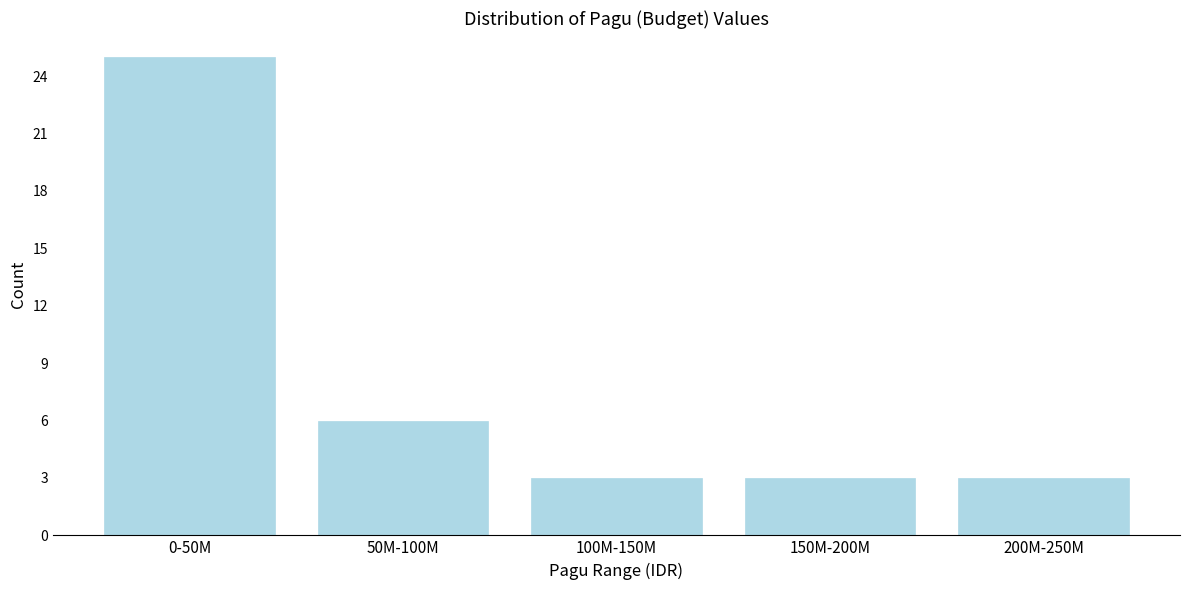

Reading right to left, list all the values displayed in this chart.

3	3	3	6	25